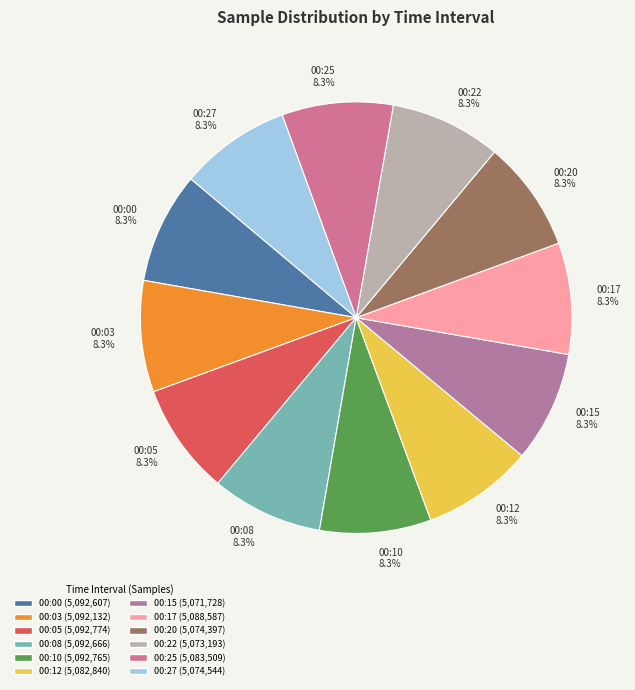

Is 00:20 8.3% the majority of the pie?

No